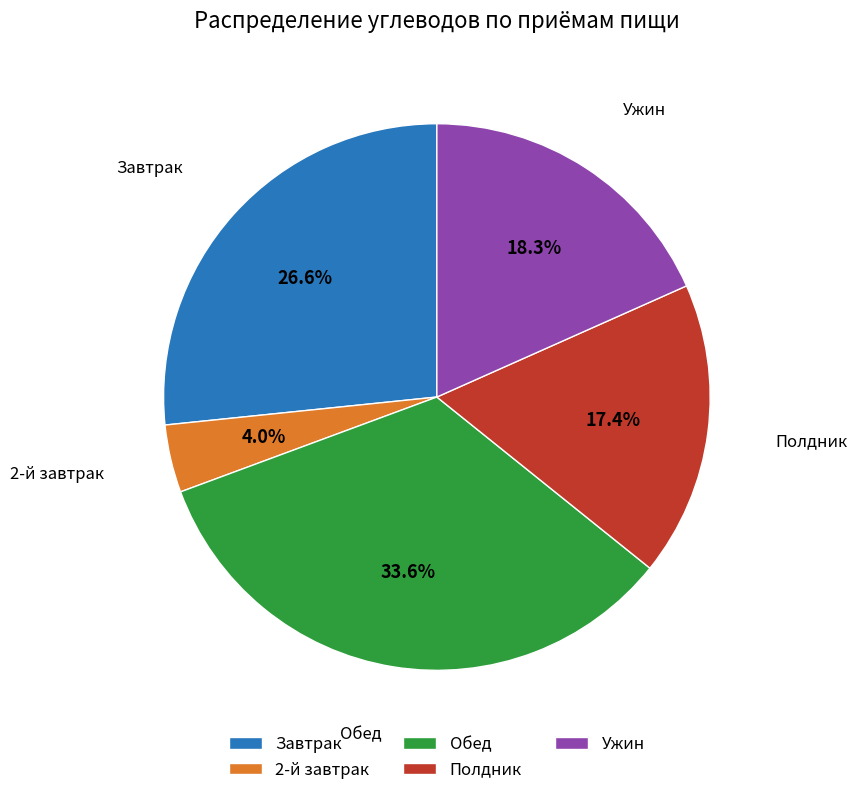

What percentage is the 2-й завтрак slice, to the nearest percent?

4%